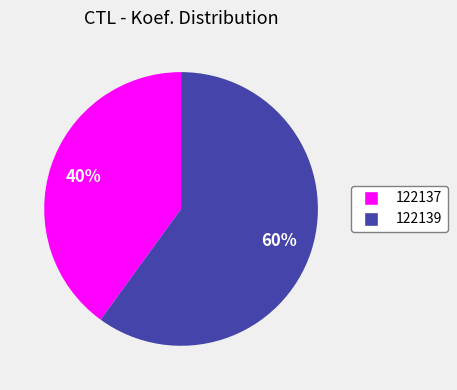

To the nearest percent, what portion does 122137 represent?

40%